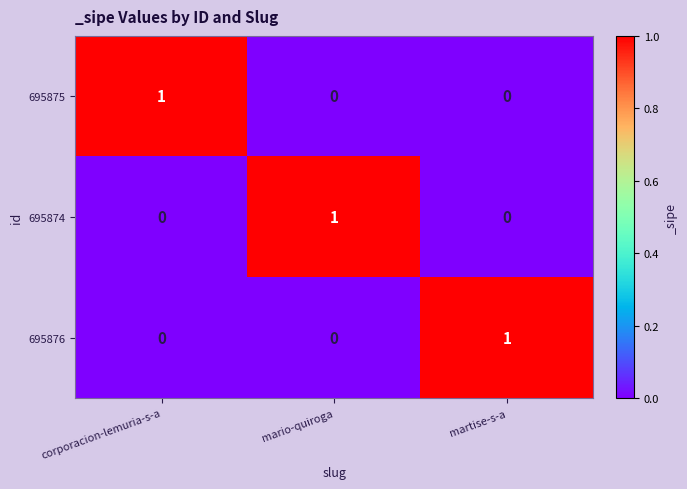

The 695875 series shows 0 at martise-s-a. True or false?

True